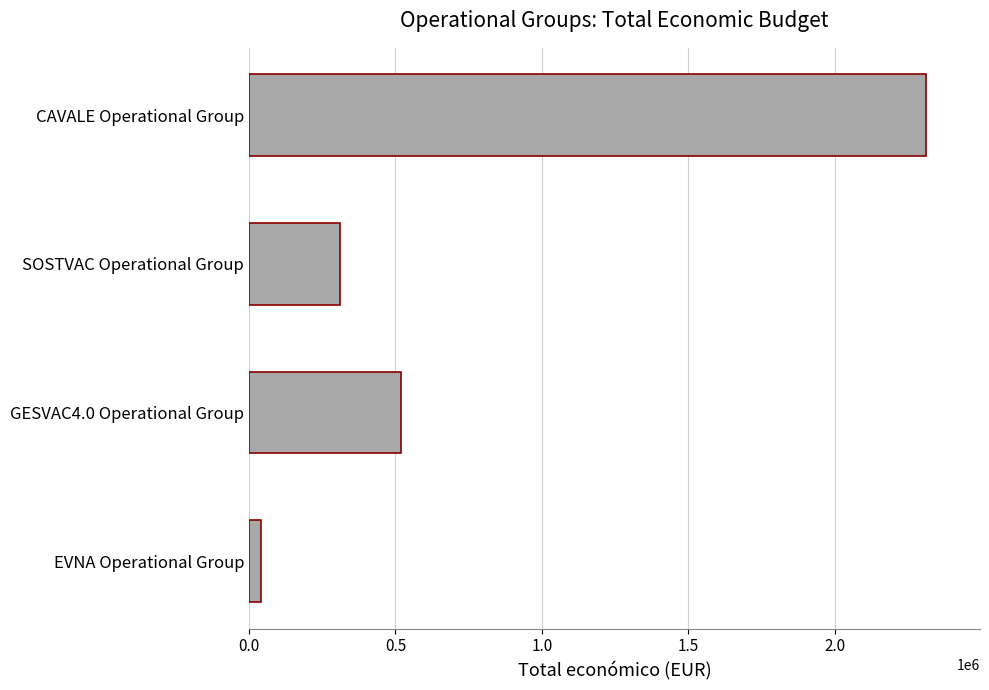

What is the change in value from GESVAC4.0 Operational Group to SOSTVAC Operational Group?

-208509